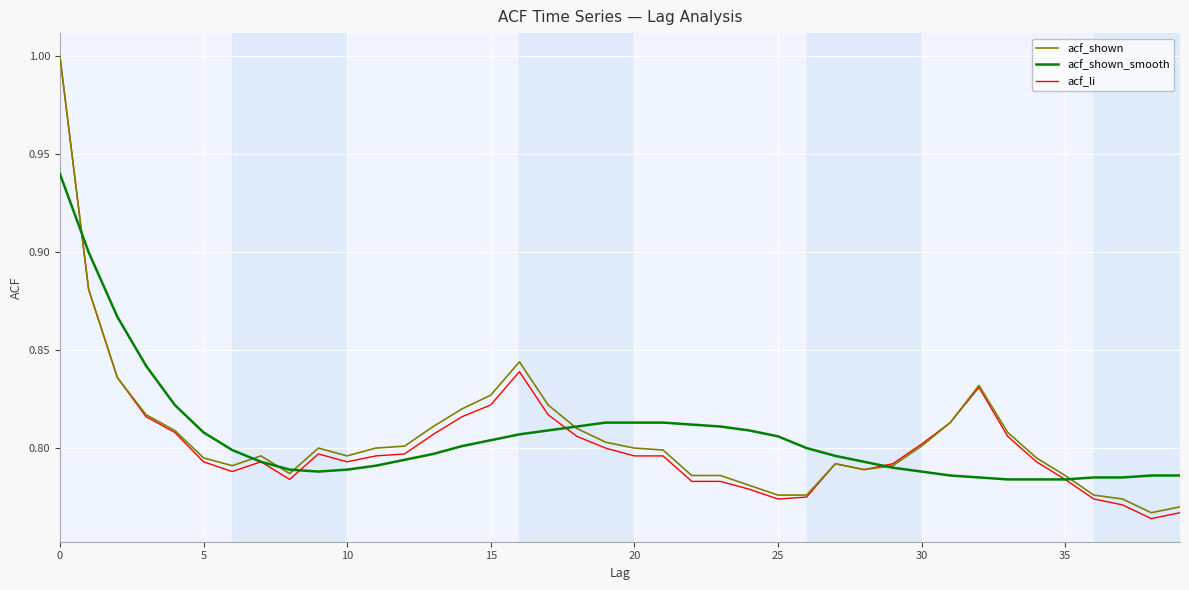

What is the greatest value displayed?

1.0